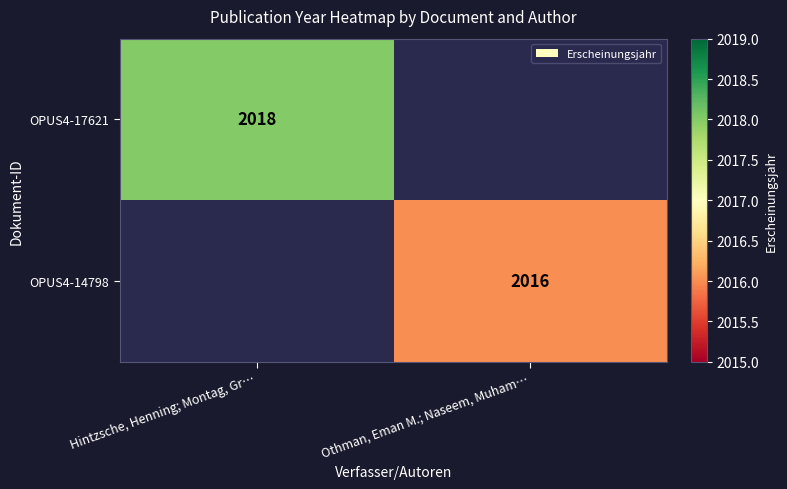

The value of OPUS4-14798 at Othman, Eman M.; Naseem, Muham… is 3455. True or false?

False